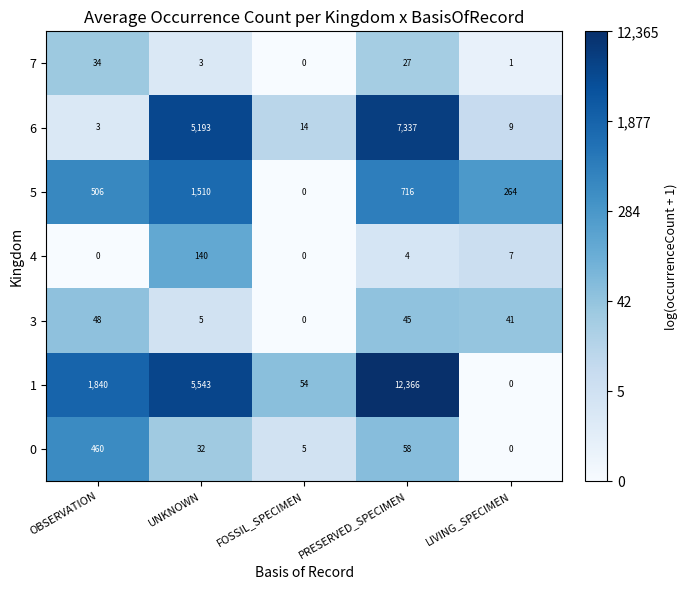

What is the difference between the highest and lowest values at PRESERVED_SPECIMEN?

12362